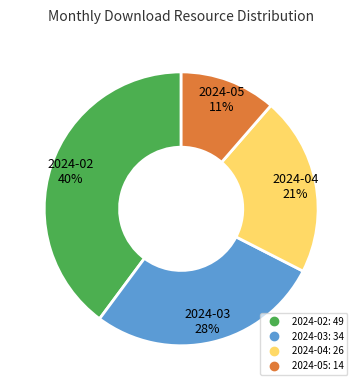

Between 2024-02 and 2024-05, which is larger?

2024-02